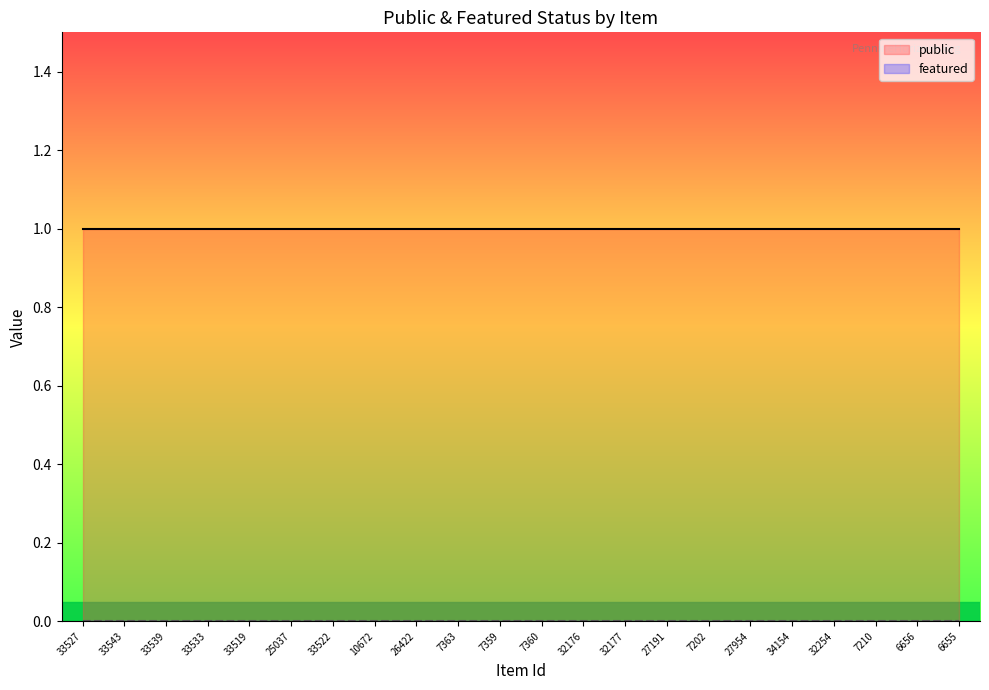

List the series in order of their overall mean, highest first.

public, featured